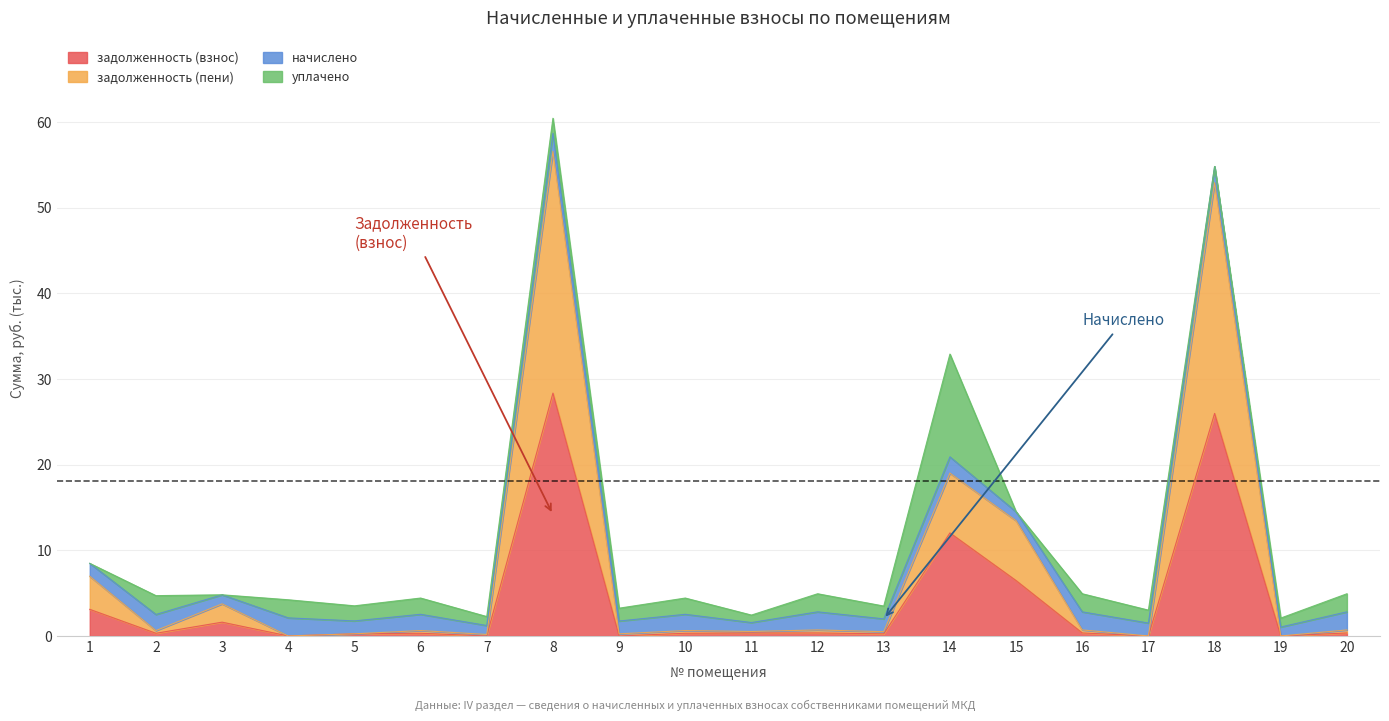

What is the difference between the maximum and minimum values in the задолженность (взнос) series?

28.4